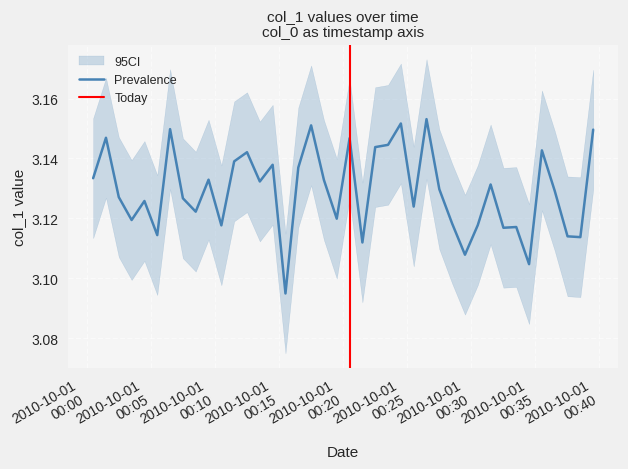

How many interior local peaks (higher than both neighbors) does the data have?

13